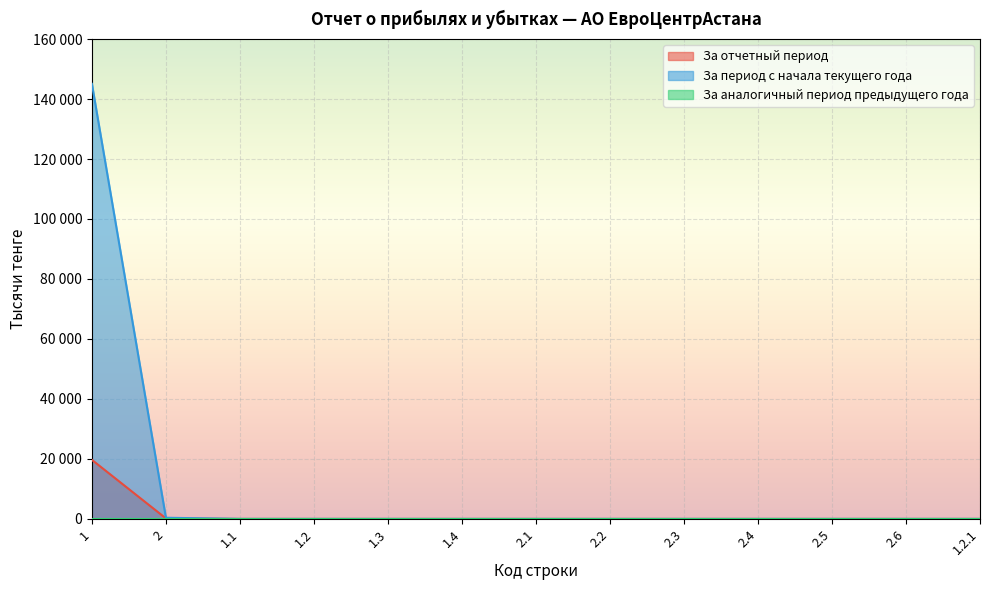

What is the label of the 3rd point from the right?

2.5